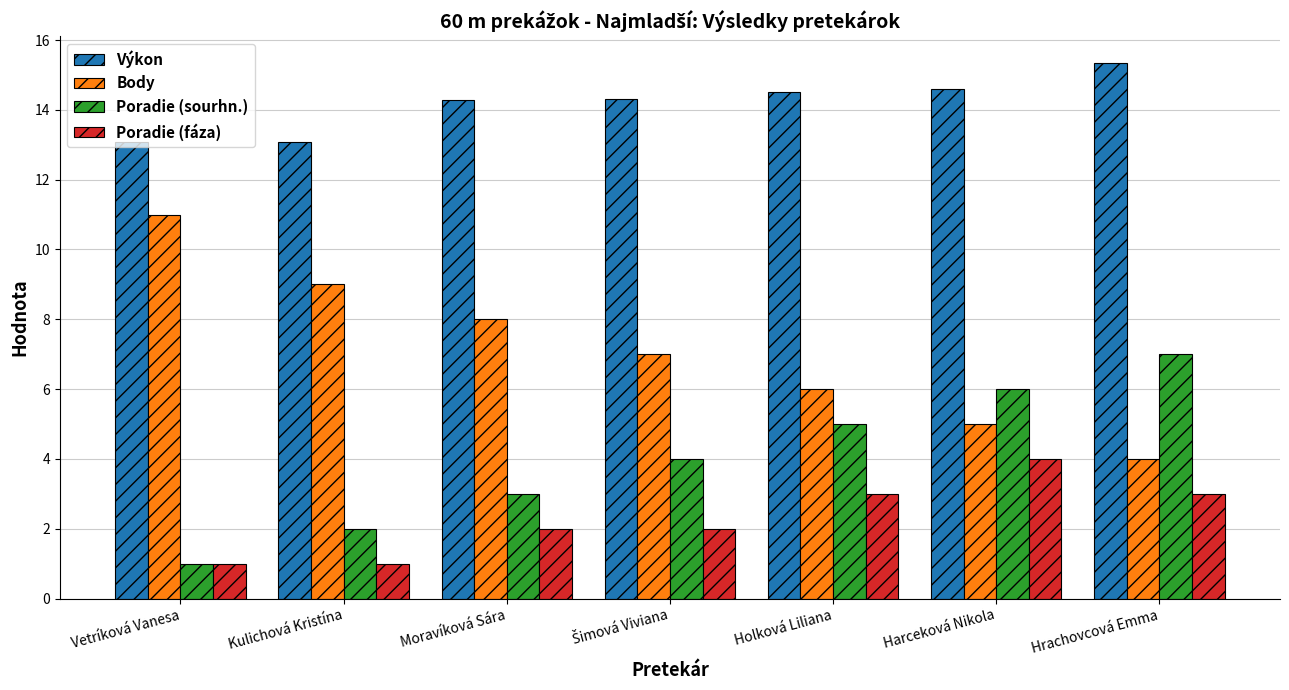

True or false: Poradie (sourhn.) has a value of 6.0 at Harceková Nikola.

True